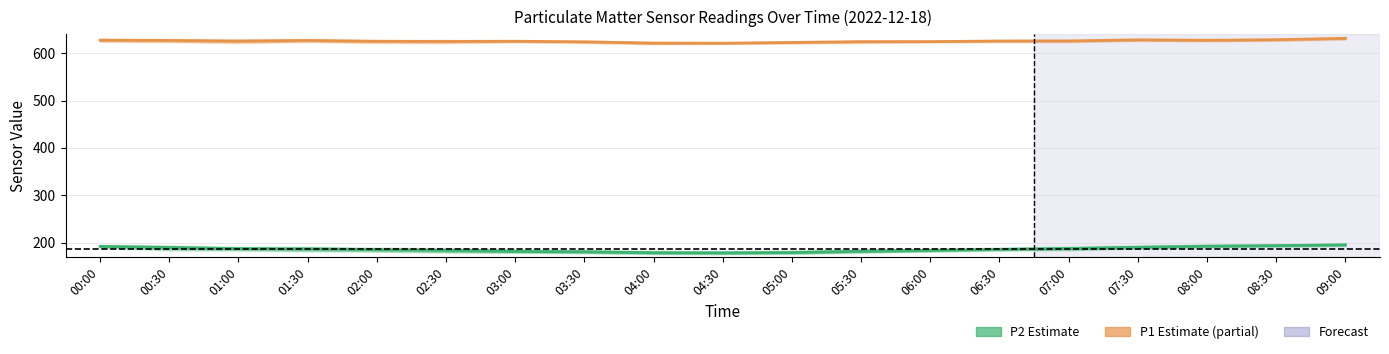

Reading left to right, extract all data points from this chart.

P2 (Estimate): 191.9	189.5	187.1	186.4	185.0	183.5	181.2	180.6	178.5	178.3	178.9	181.6	183.3	185.7	187.4	190.1	192.4	193.6	195.2
P1 (Estimate based on partial data): 627.2	626.9	625.4	626.9	625.0	624.7	625.1	624.0	621.1	621.0	622.6	624.3	624.3	625.6	625.8	628.1	627.1	628.4	631.4